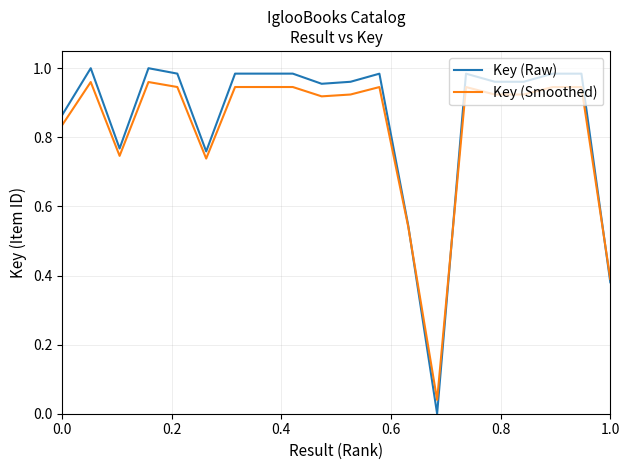

Which series has the widest spread of values?

Key (Raw)